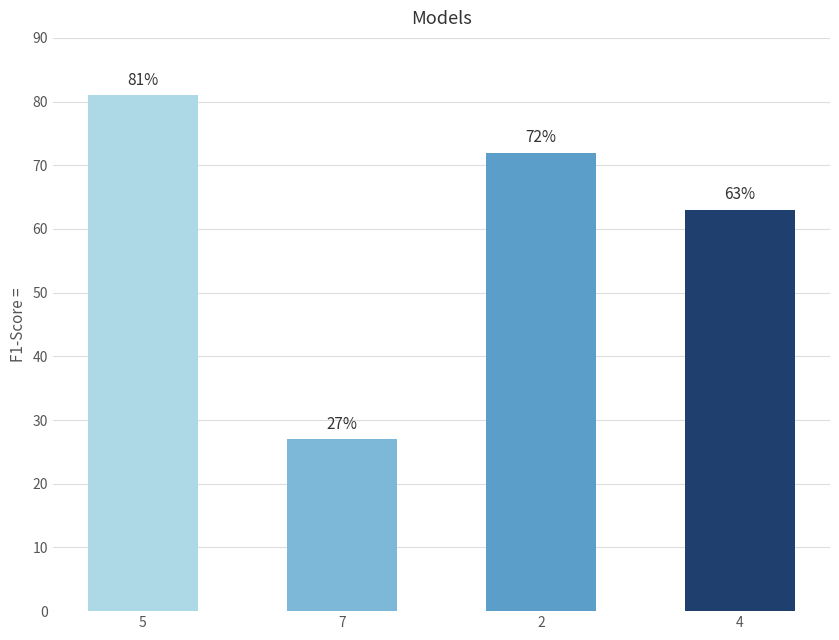

What is the sum of the values at 7 and 5?

108